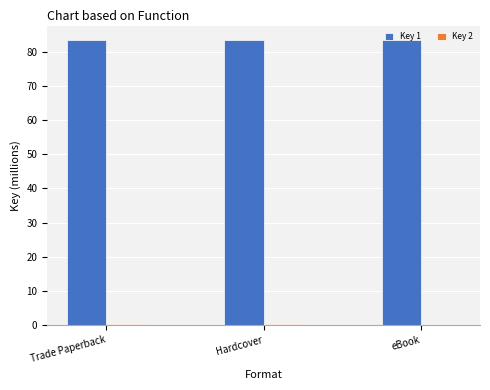

What is the greatest value displayed?

83.5